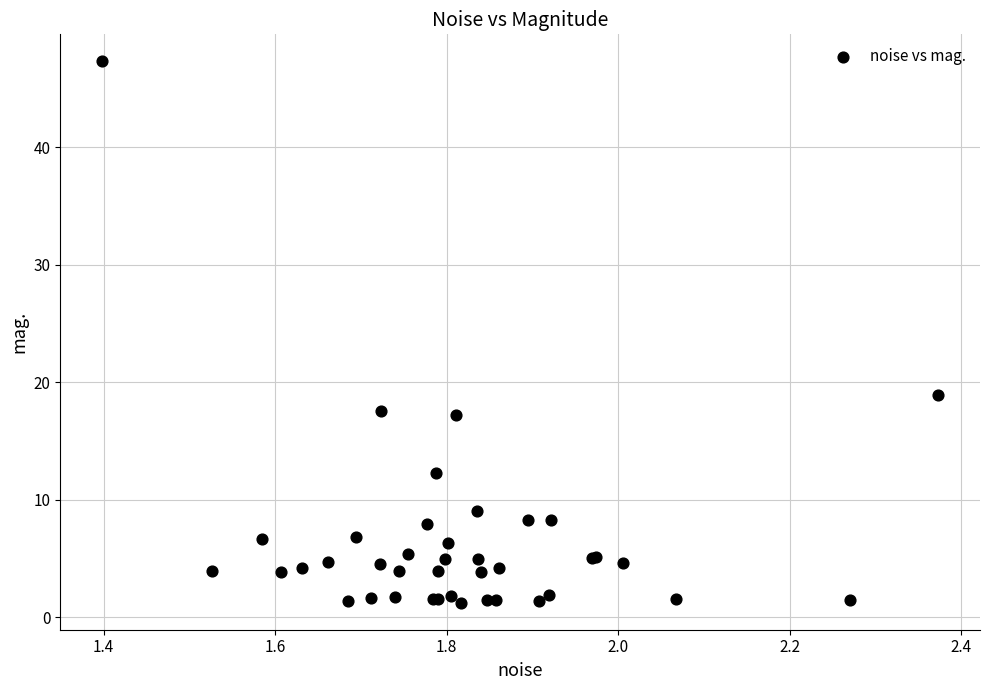

What Y value in the scatter plot is closest to 24?

18.9